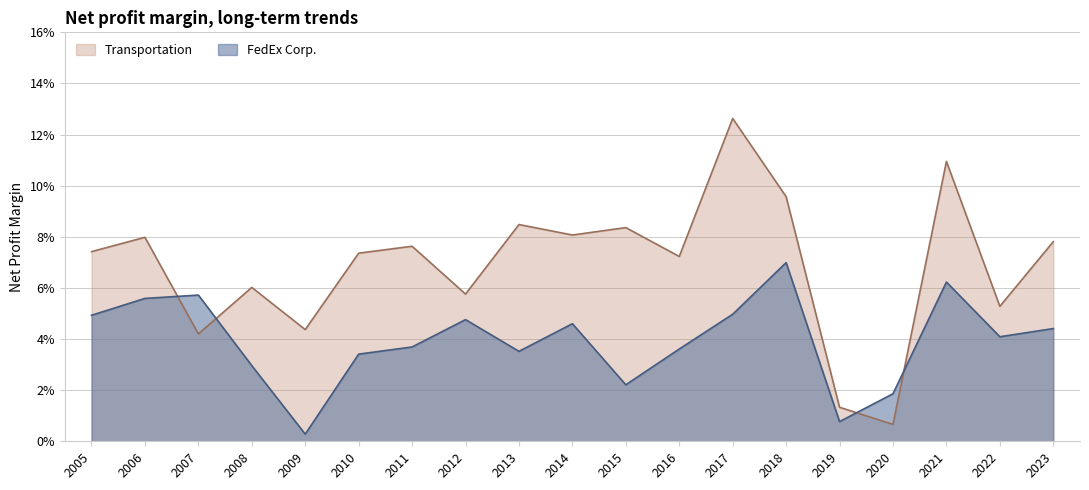

What are all the series names shown in the legend?

Transportation, FedEx Corp.